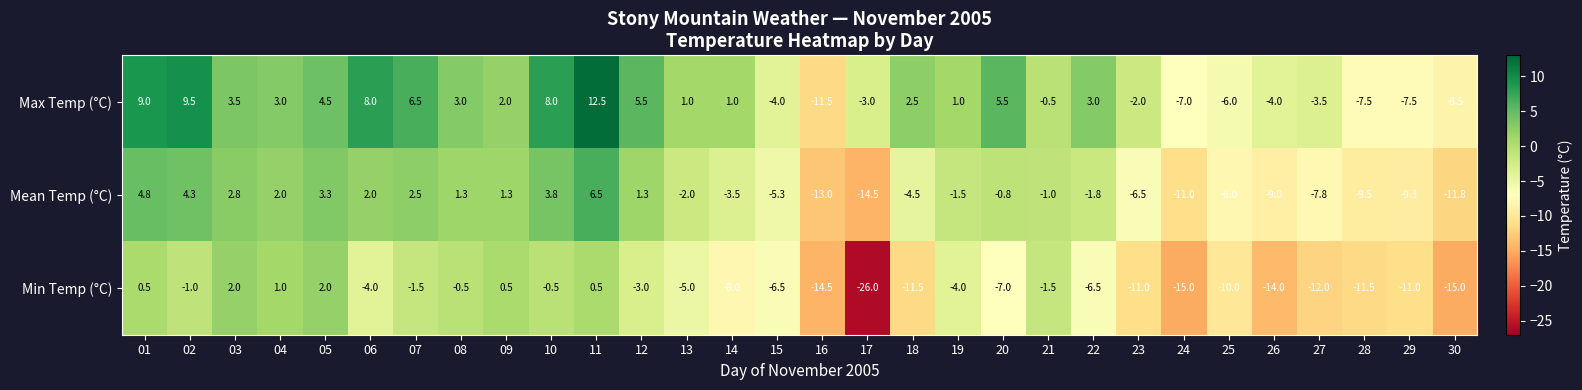

Between 07 and 30, which series saw the biggest shift?

Max Temp (°C)